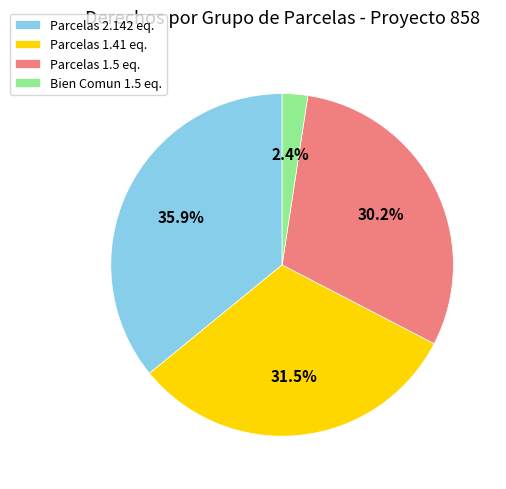

How many segments does this pie chart have?

4